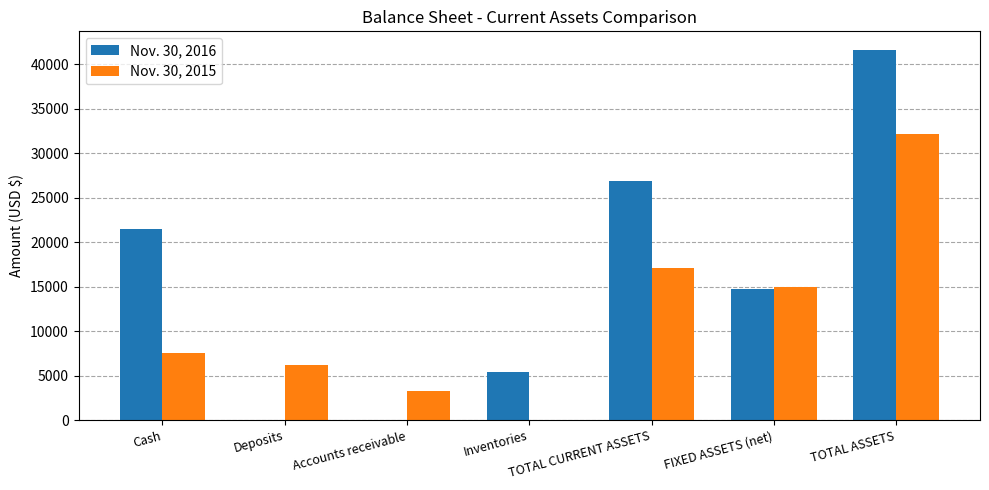

What is the total value across all series at Cash?

29006